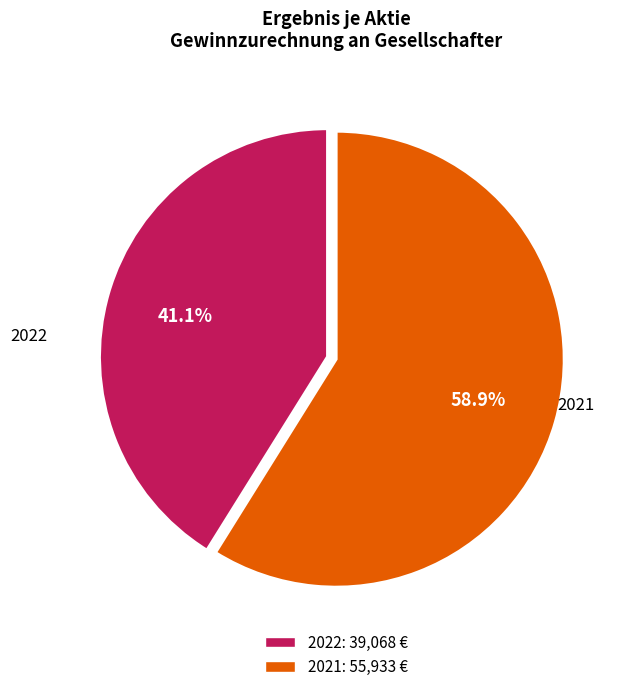

Is there a majority slice in this chart?

Yes